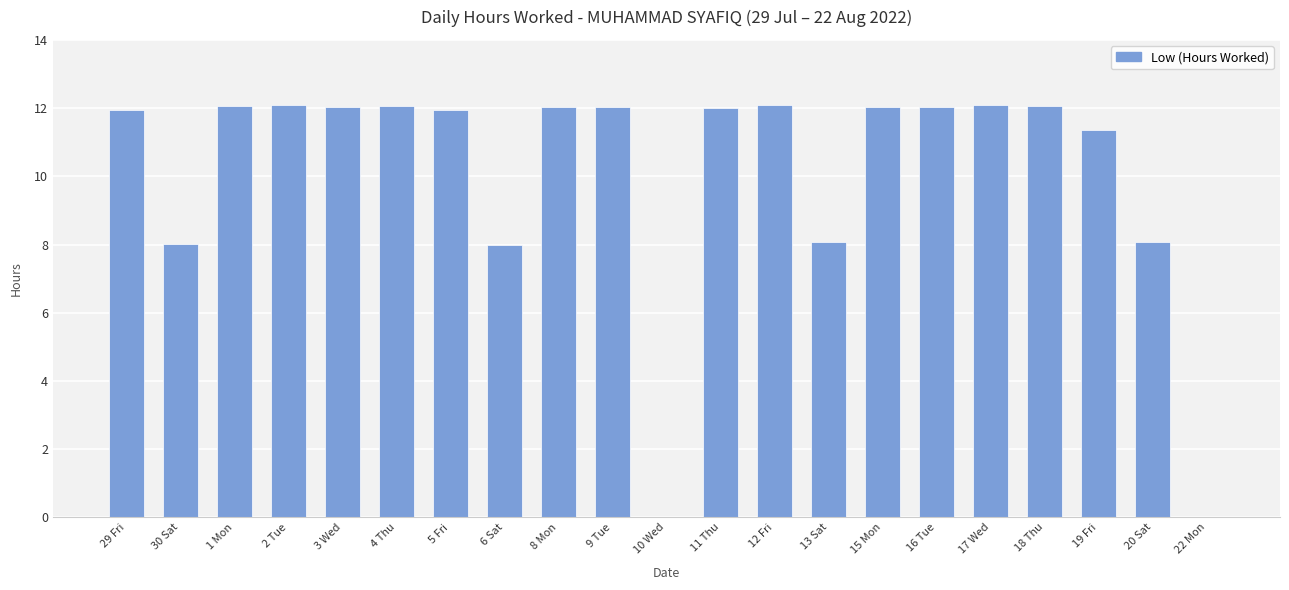

What is the change in value from 30 Sat to 17 Wed?

+4.1